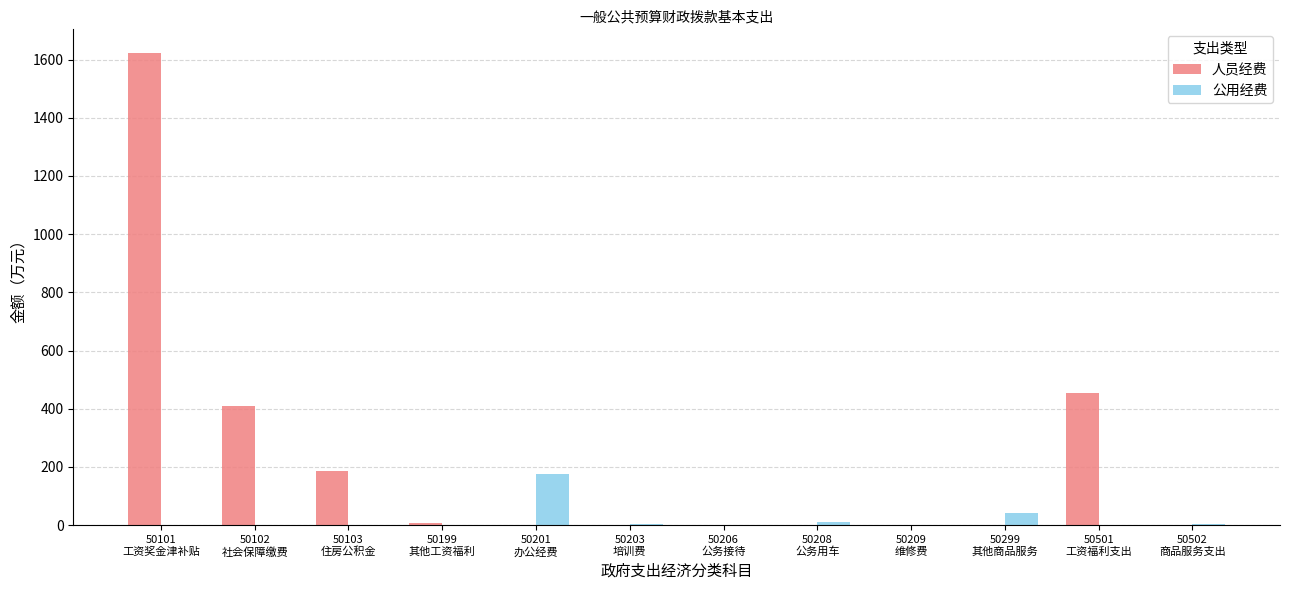

What is the sum of all 人员经费 values?

2674.7